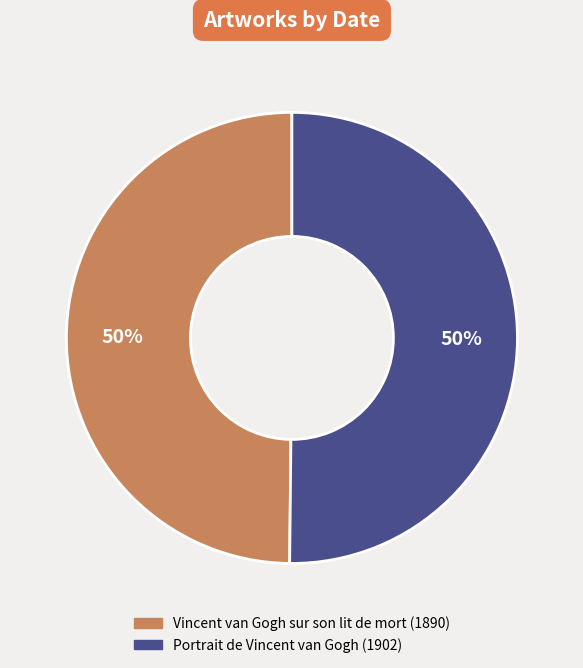

What percentage is the Vincent van Gogh sur son lit de mort (1890) slice, to the nearest percent?

50%